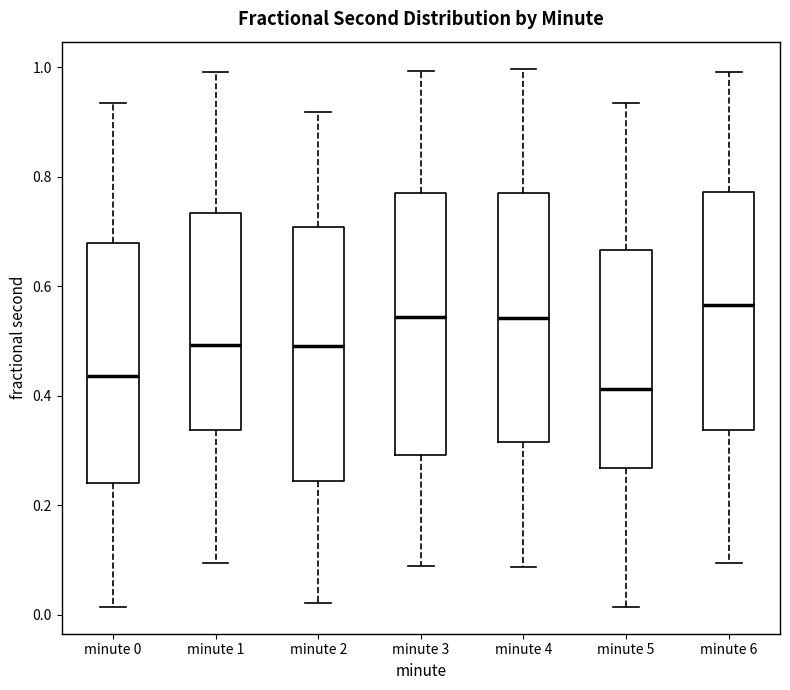

Where does the upper whisker of the box for minute 4 end on the y-axis? The values are not printed on the chart, so give them approximately, as read against the axis.

1.00